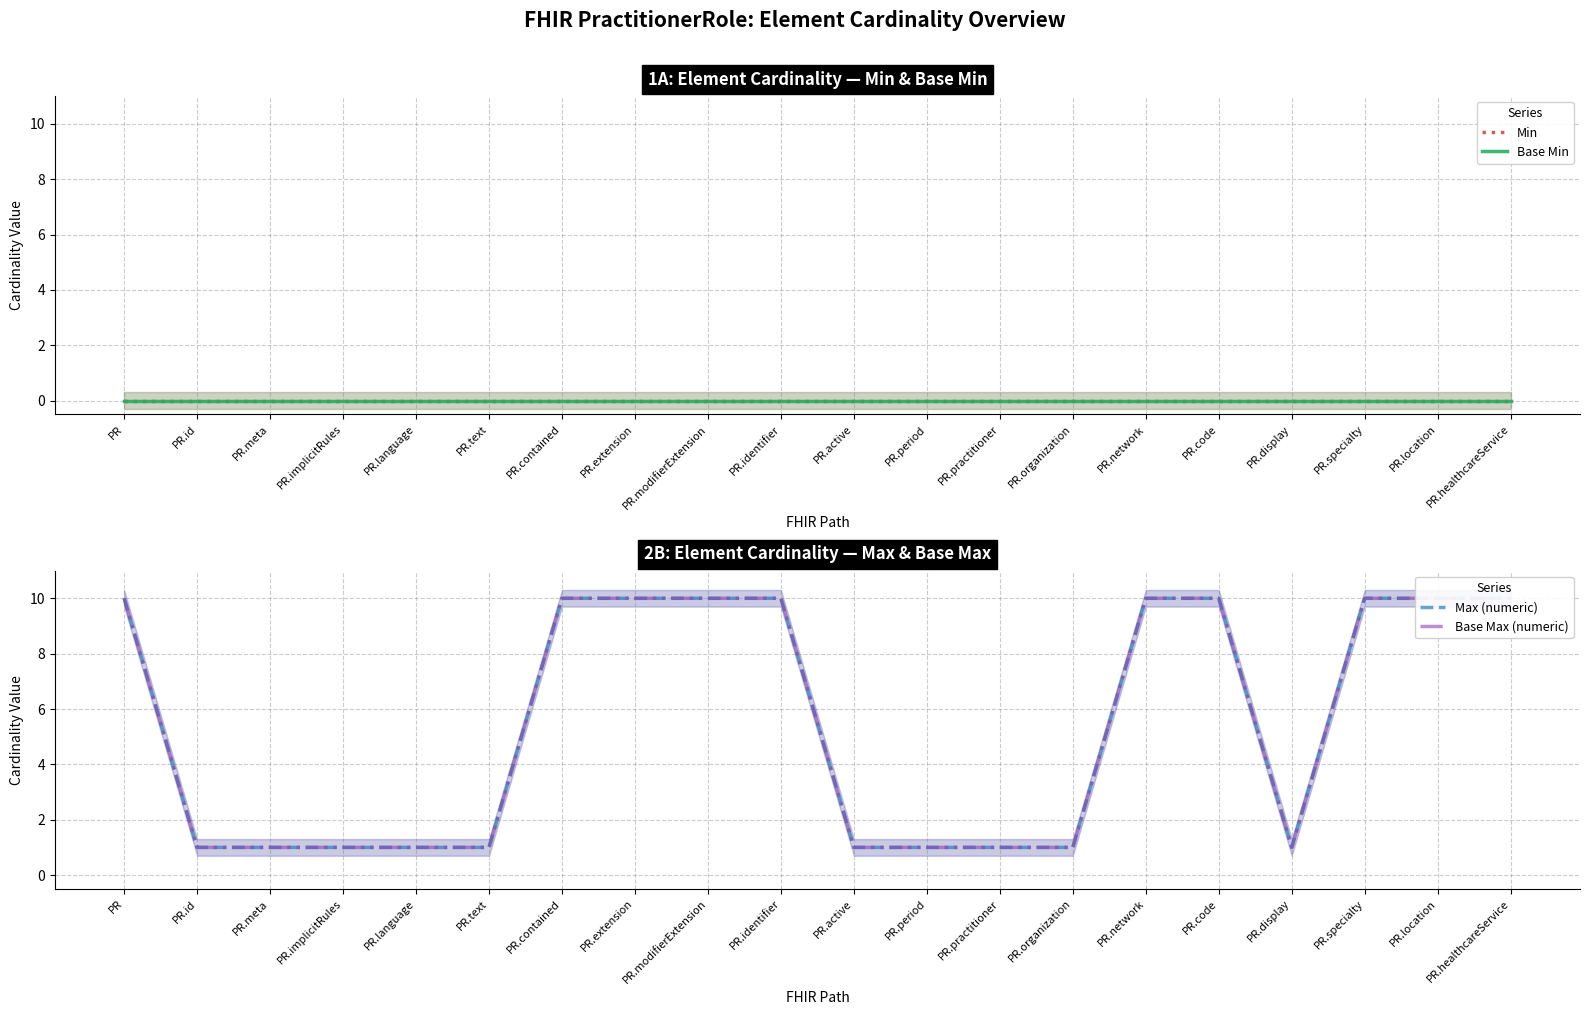

Reading left to right, extract all data points from this chart.

Min: PR=0	PR.id=0	PR.meta=0	PR.implicitRules=0	PR.language=0	PR.text=0	PR.contained=0	PR.extension=0	PR.modifierExtension=0	PR.identifier=0	PR.active=0	PR.period=0	PR.practitioner=0	PR.organization=0	PR.network=0	PR.code=0	PR.display=0	PR.specialty=0	PR.location=0	PR.healthcareService=0
Base Min: PR=0	PR.id=0	PR.meta=0	PR.implicitRules=0	PR.language=0	PR.text=0	PR.contained=0	PR.extension=0	PR.modifierExtension=0	PR.identifier=0	PR.active=0	PR.period=0	PR.practitioner=0	PR.organization=0	PR.network=0	PR.code=0	PR.display=0	PR.specialty=0	PR.location=0	PR.healthcareService=0
Max (numeric): PR=10	PR.id=1	PR.meta=1	PR.implicitRules=1	PR.language=1	PR.text=1	PR.contained=10	PR.extension=10	PR.modifierExtension=10	PR.identifier=10	PR.active=1	PR.period=1	PR.practitioner=1	PR.organization=1	PR.network=10	PR.code=10	PR.display=1	PR.specialty=10	PR.location=10	PR.healthcareService=10
Base Max (numeric): PR=10	PR.id=1	PR.meta=1	PR.implicitRules=1	PR.language=1	PR.text=1	PR.contained=10	PR.extension=10	PR.modifierExtension=10	PR.identifier=10	PR.active=1	PR.period=1	PR.practitioner=1	PR.organization=1	PR.network=10	PR.code=10	PR.display=1	PR.specialty=10	PR.location=10	PR.healthcareService=10